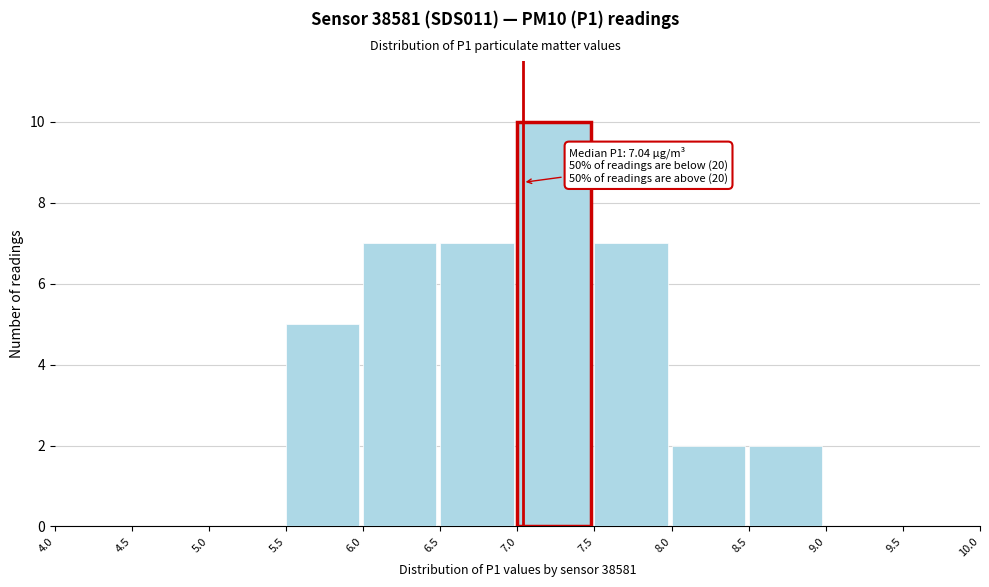

Which range on the x-axis has the tallest bar?

7.0 to 7.5